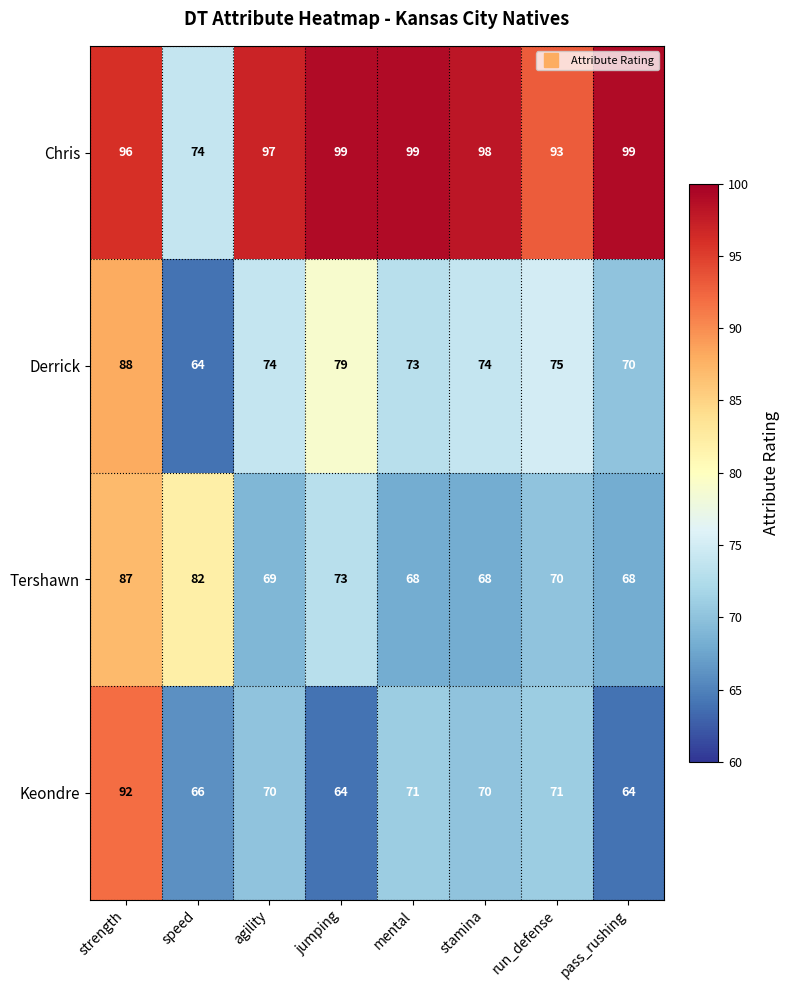

At agility, list the series in order from smallest to largest.

Tershawn, Keondre, Derrick, Chris